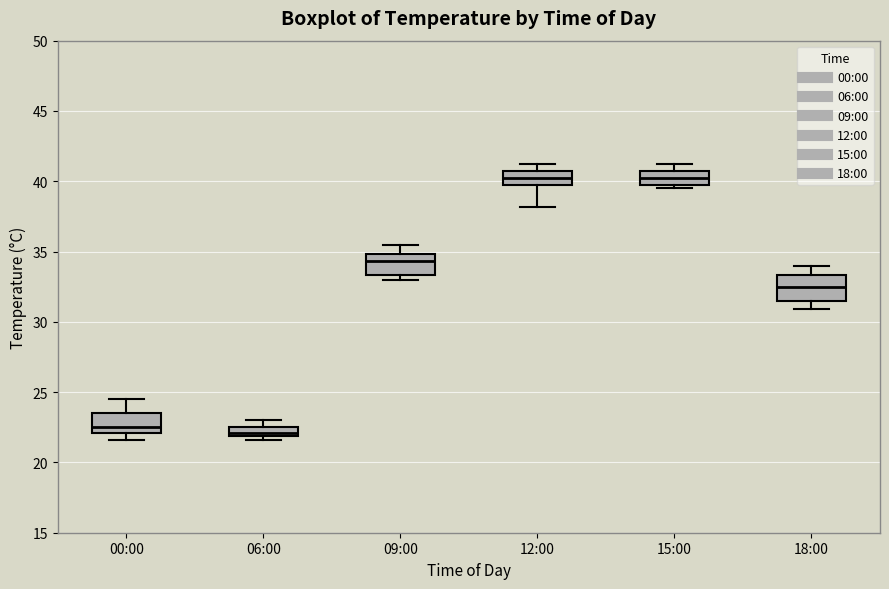

Where does the median line of the box for 15:00 sit on the y-axis? The values are not printed on the chart, so give them approximately, as read against the axis.

40.0